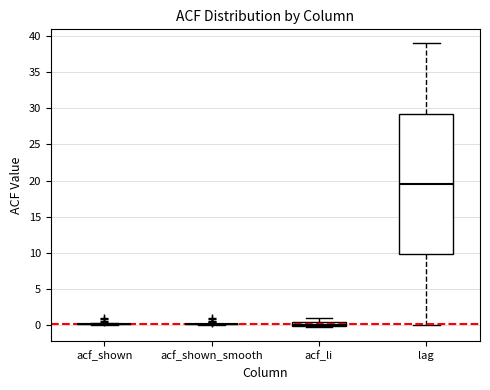

Comparing the boxes themselves (not the whiskers), which one is the tallest?

lag